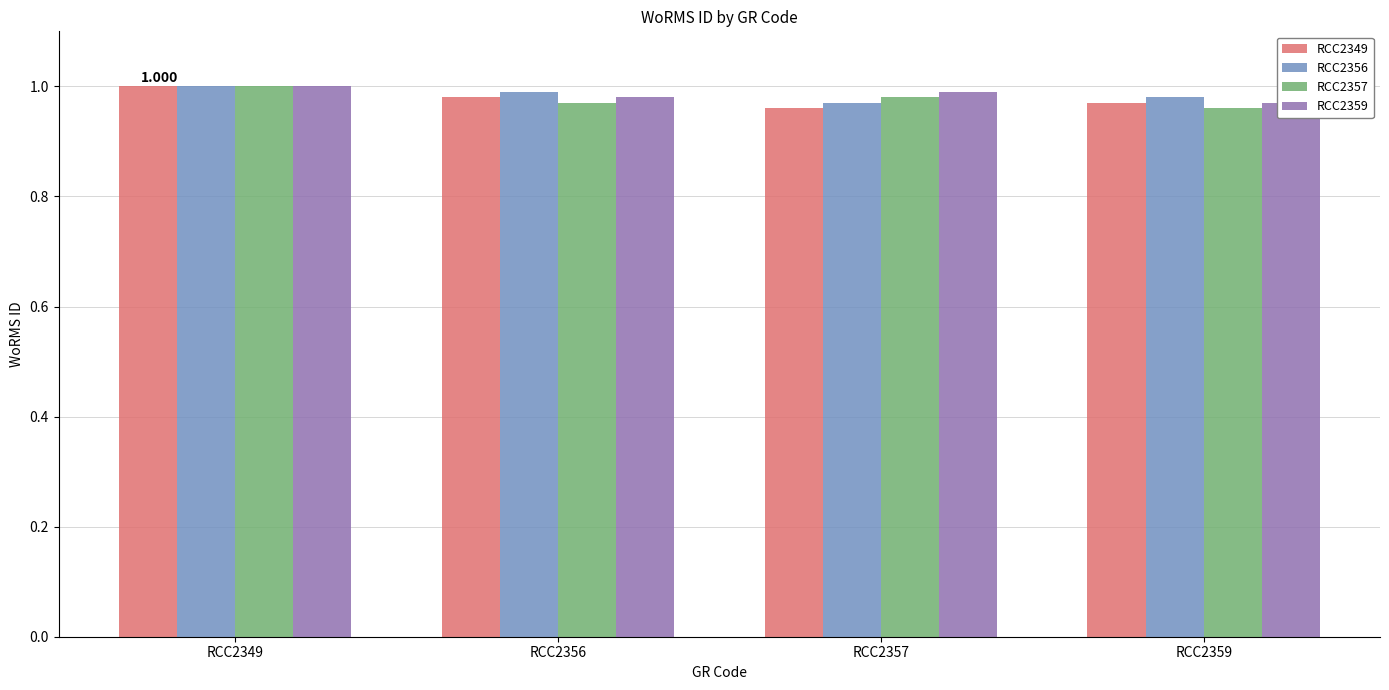

True or false: RCC2356 has a value of 1.5 at RCC2357.

False